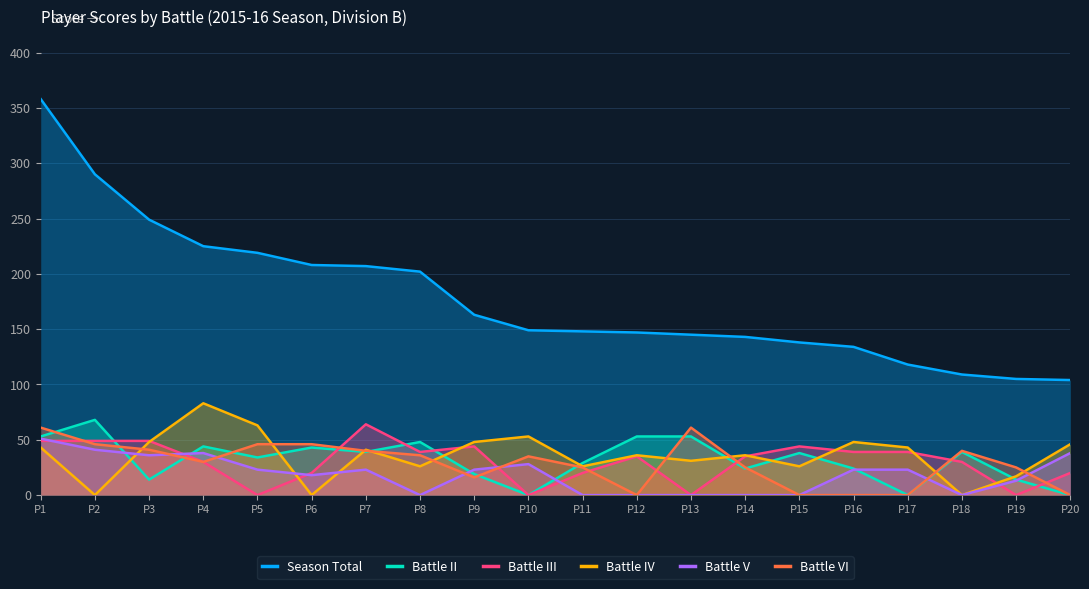

The value of Season Total at P12 is 87. True or false?

False